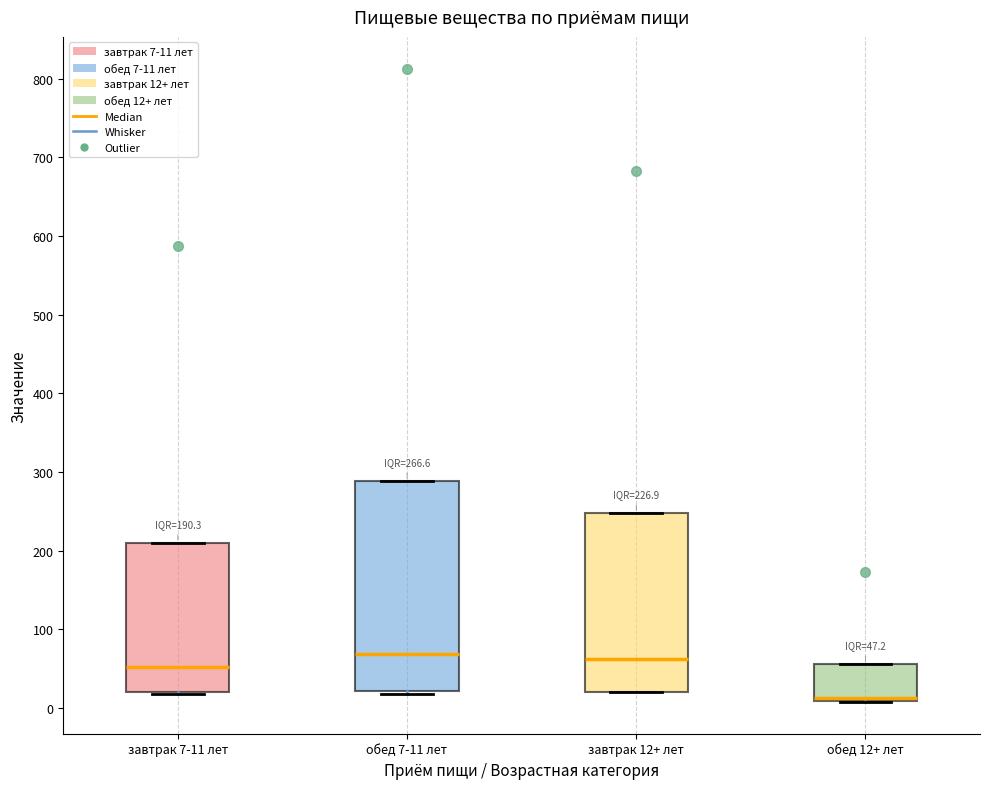

Which box's median line is the lowest?

обед 12+ лет